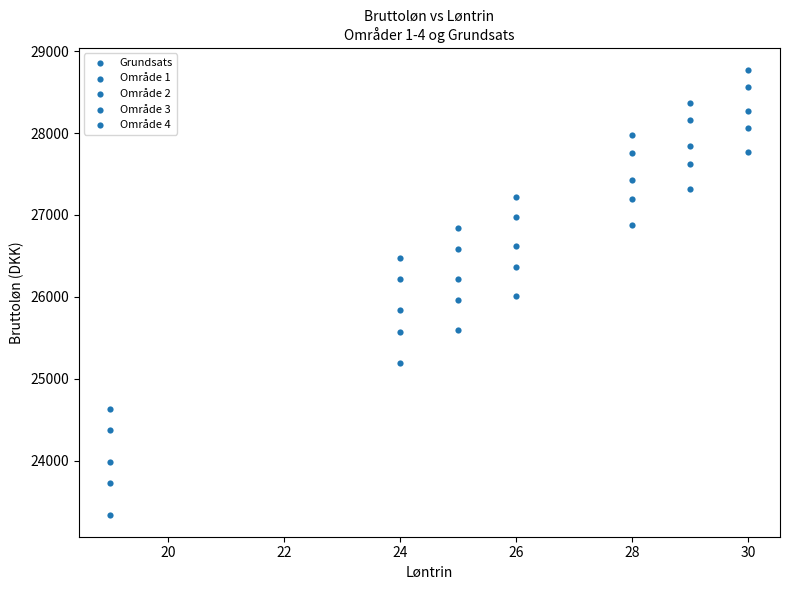

How many data points are displayed?

35